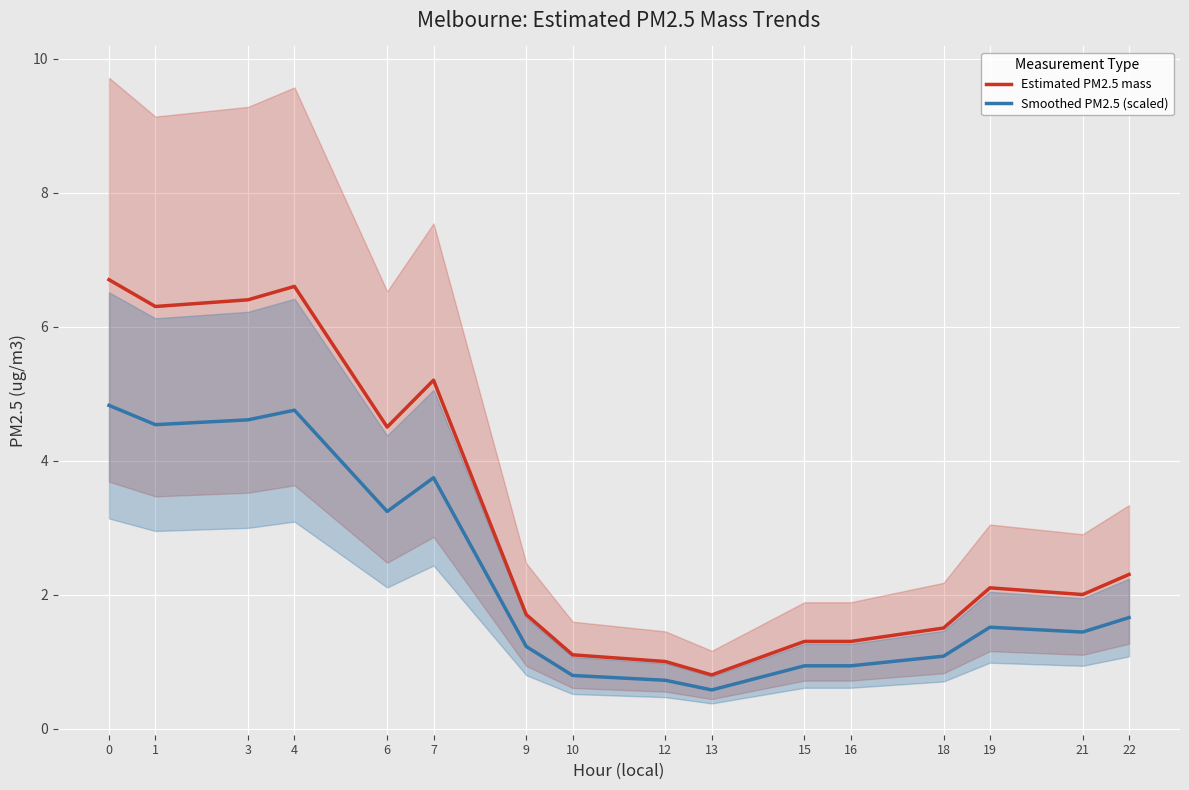

Is the value of Estimated PM2.5 mass at 19 greater than the value of Smoothed PM2.5 (scaled) at 12?

Yes